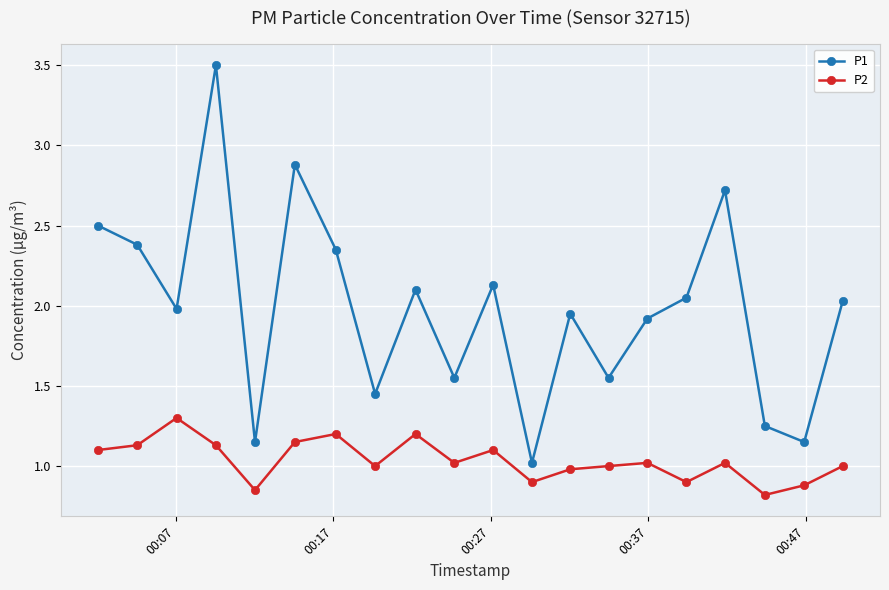

List the series in order of their overall mean, highest first.

P1, P2